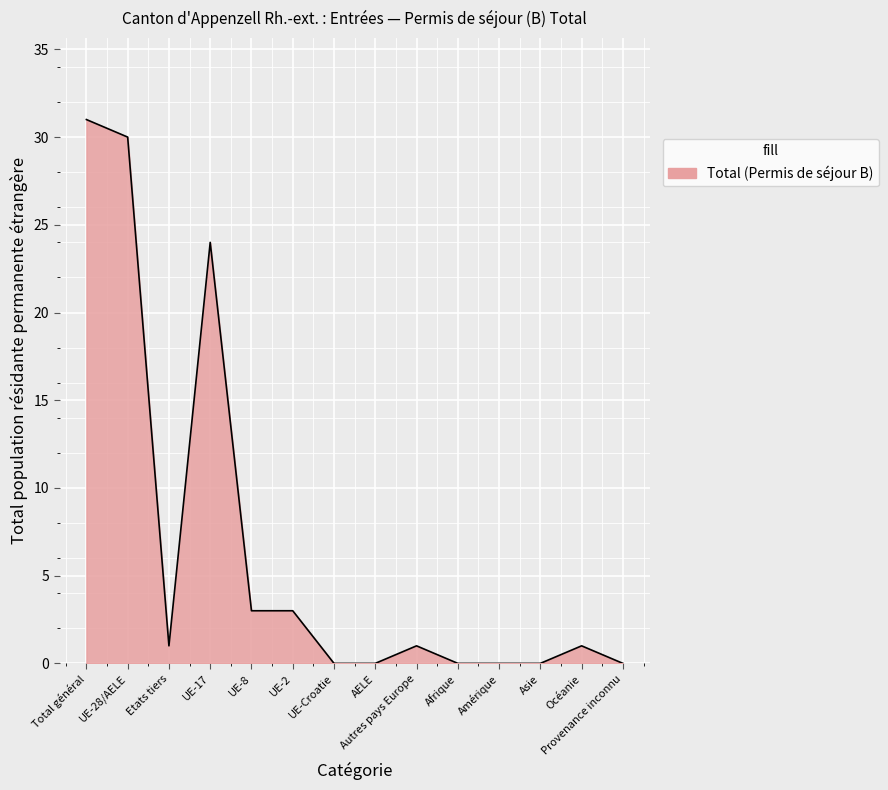

What position from the left is Etats tiers?

3